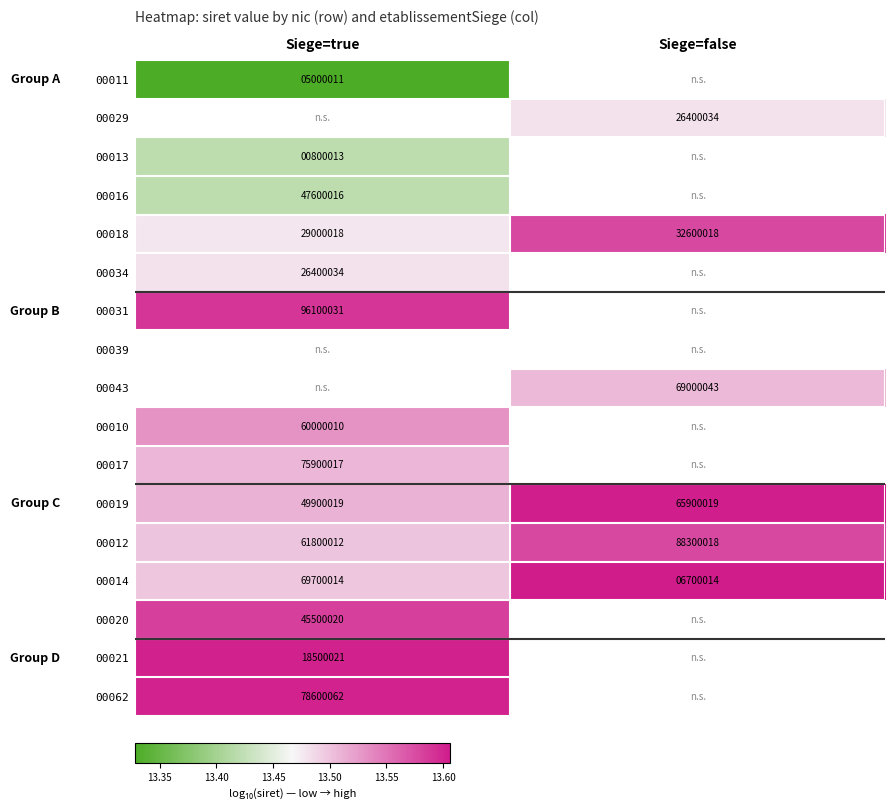

Is the value of 00029 at Siege=false greater than the value of 00010 at Siege=true?

No